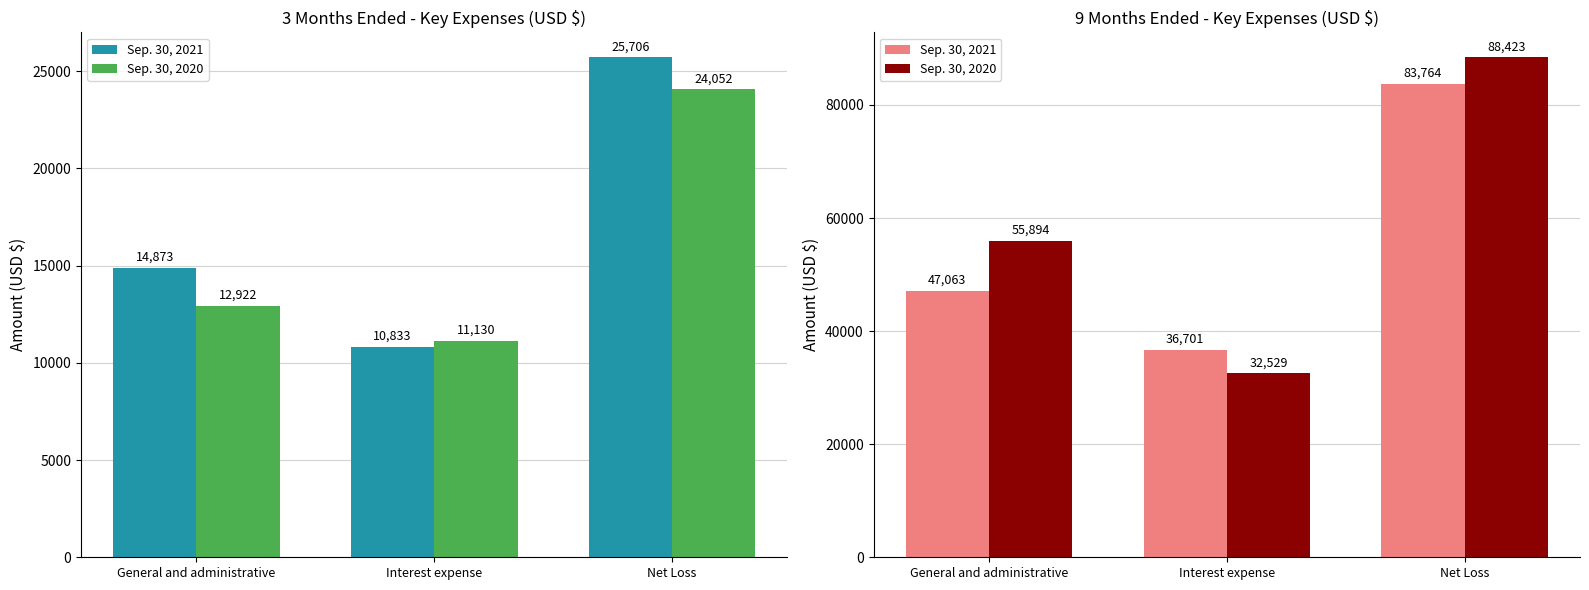

The Sep. 30, 2021 series shows 28155 at General and administrative. True or false?

False